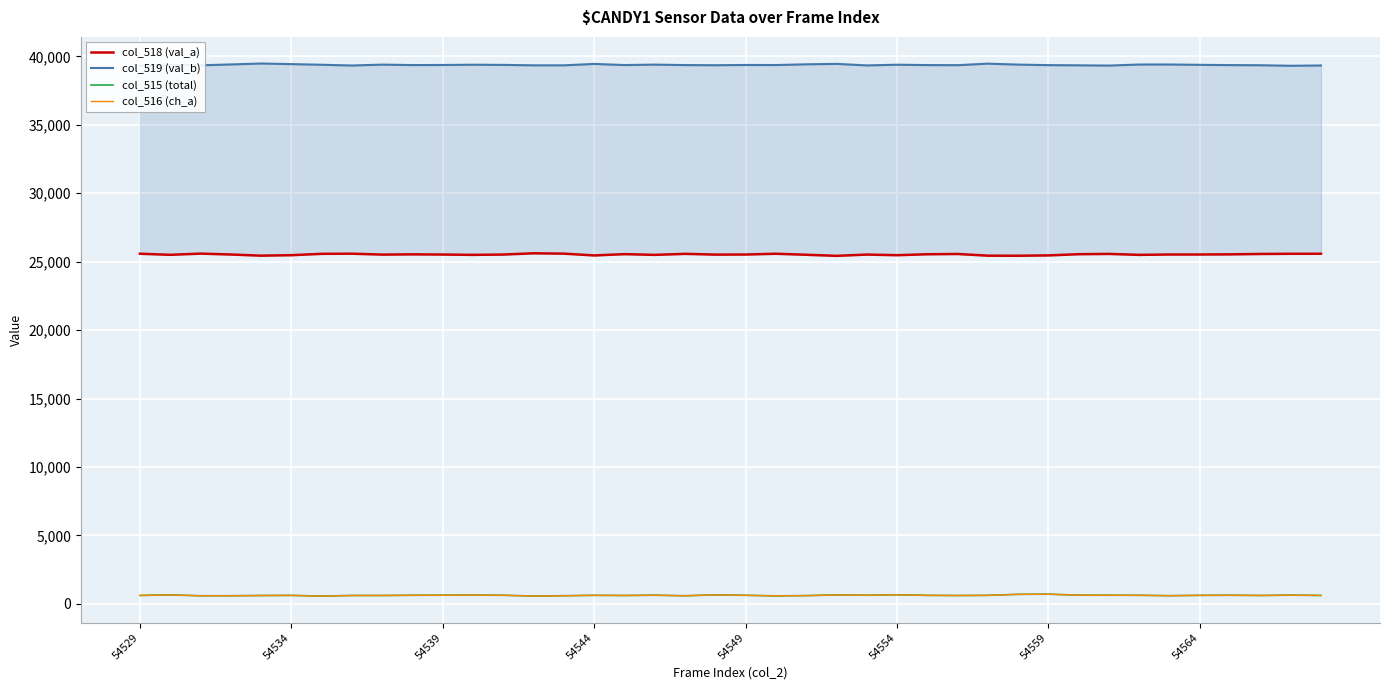

What is the difference between the maximum and minimum values in the col_519 (val_b) series?

165